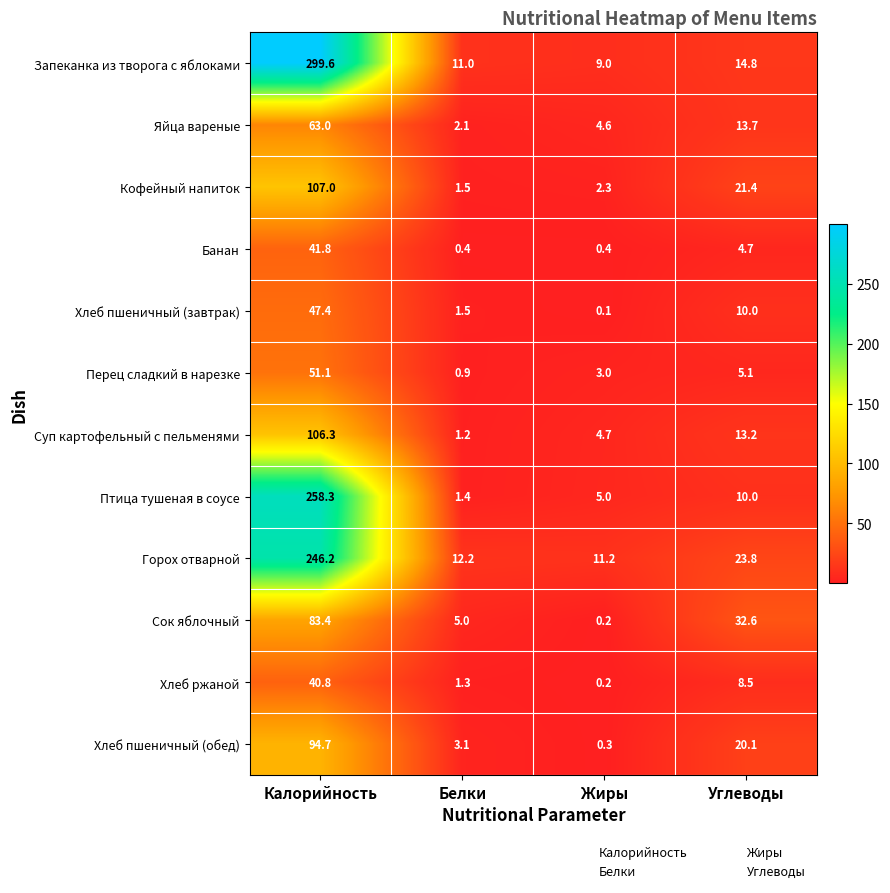

What is the difference between the maximum and minimum values in the Банан series?

41.4